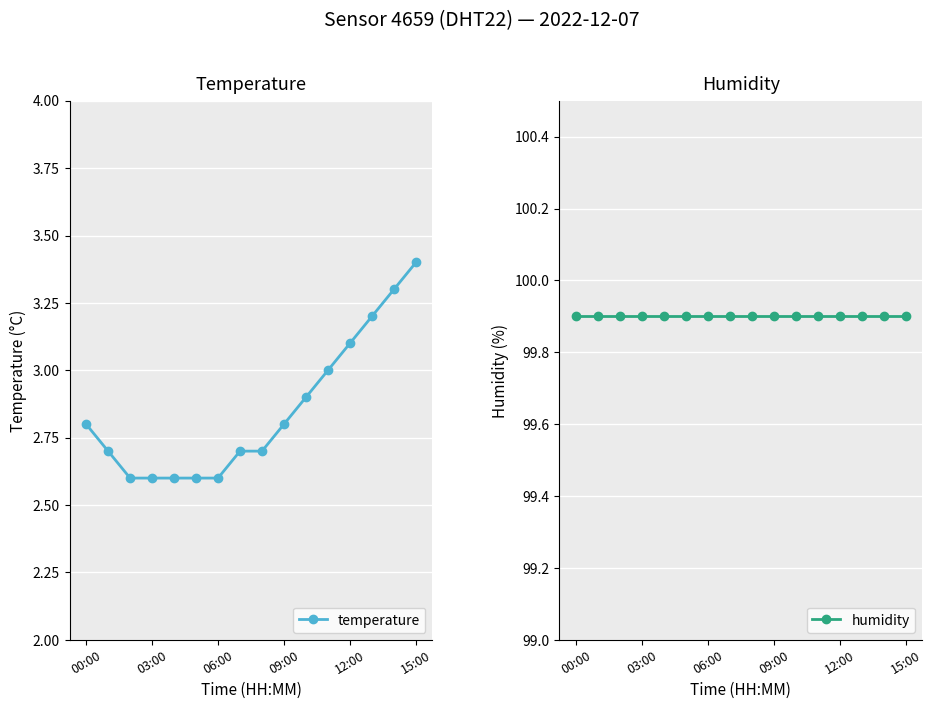

True or false: temperature has a value of 1.1 at 10.

False